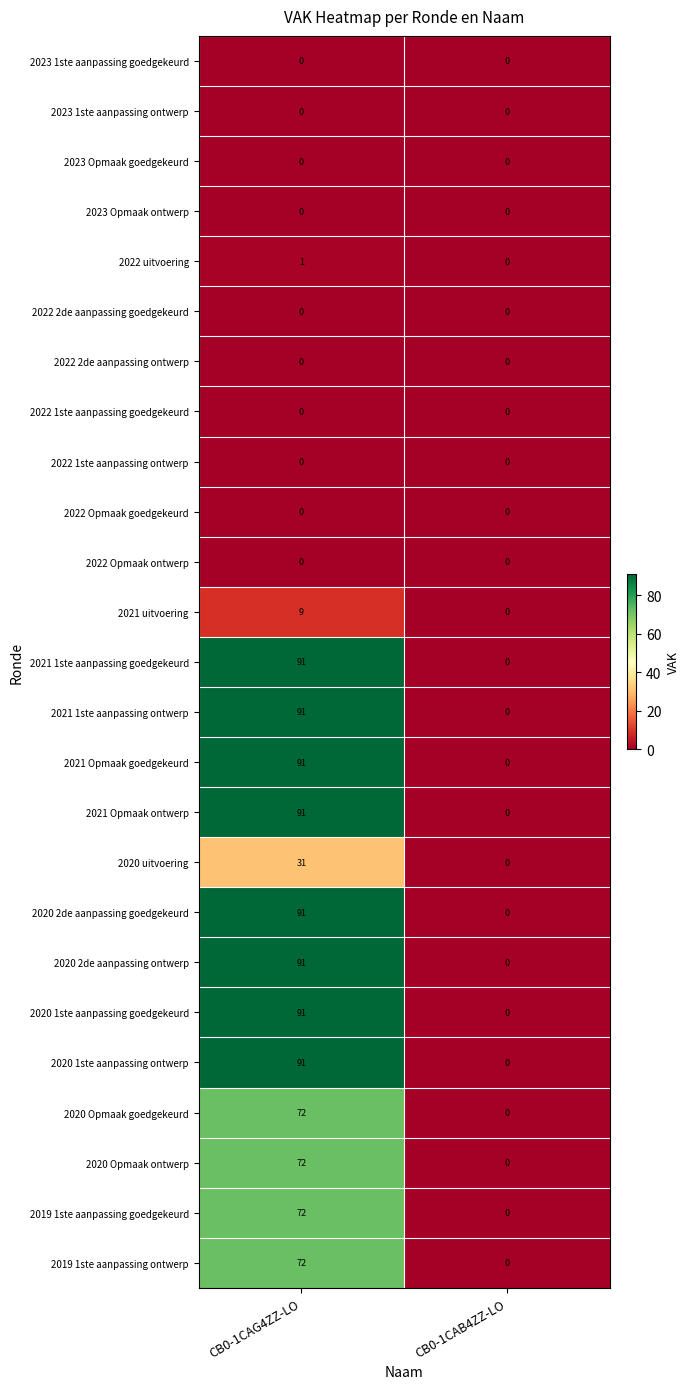

What is the greatest value displayed?

91